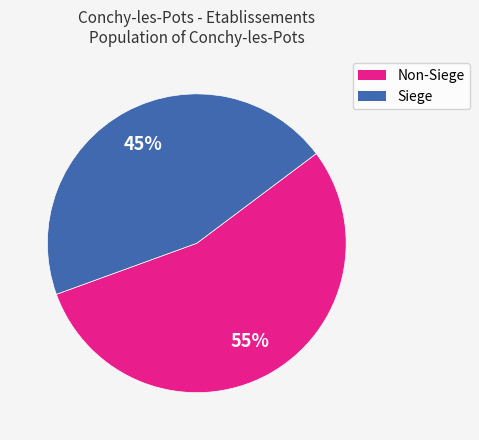

To the nearest percent, what is the average slice percentage?

50%